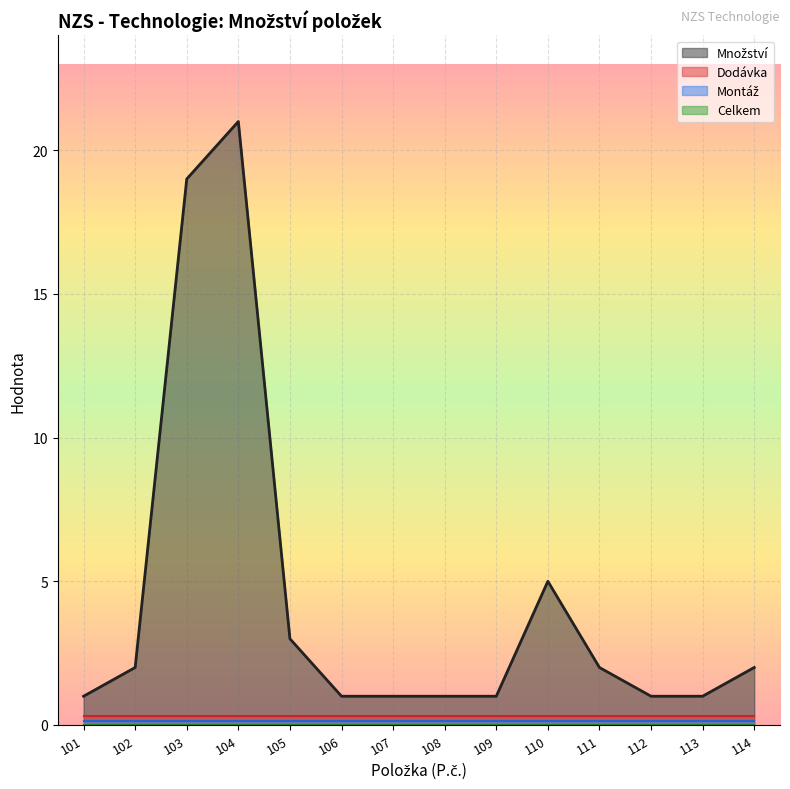

Which category has the lowest value across all series?

101